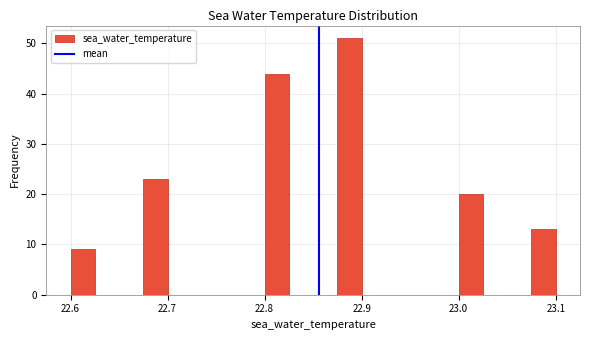

Around what value on the x-axis is the tallest bar? Give the approximate position of its centre, as read against the axis.

22.89